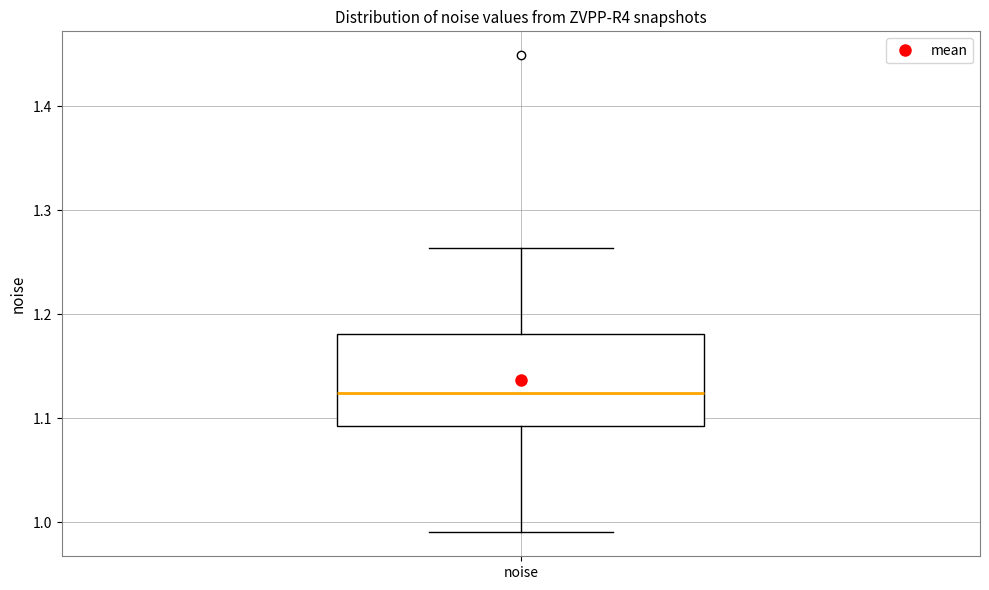

Read this box plot against the y-axis: the position of the median line, the range covered by the box, and the ends of both whiskers. The values are not printed on the chart, so give them approximately, as read against the axis.

median 1.12, box 1.09 to 1.18, whiskers 0.99 to 1.26